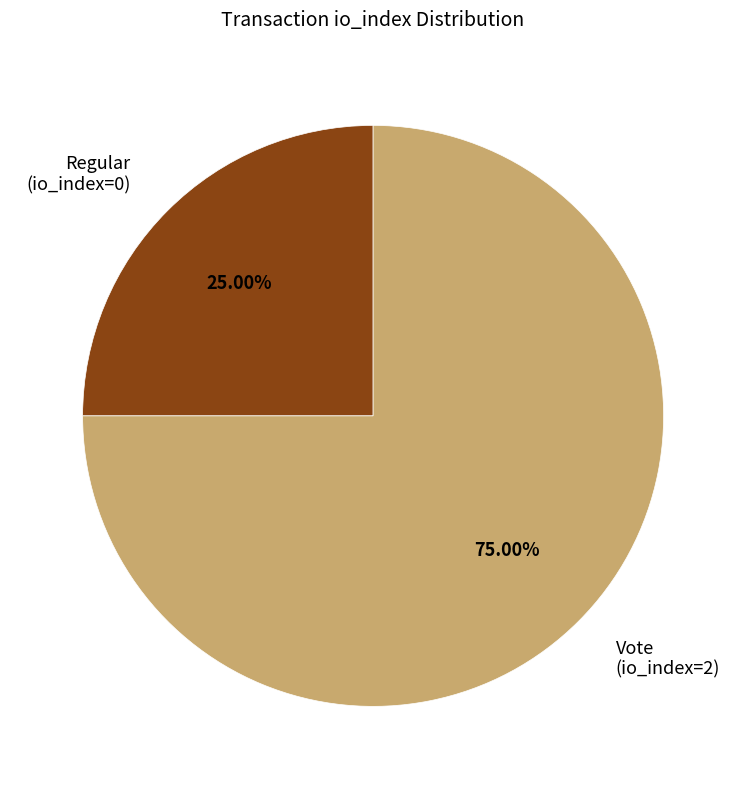

Which has a higher value, Vote (io_index=2) or Regular (io_index=0)?

Vote (io_index=2)